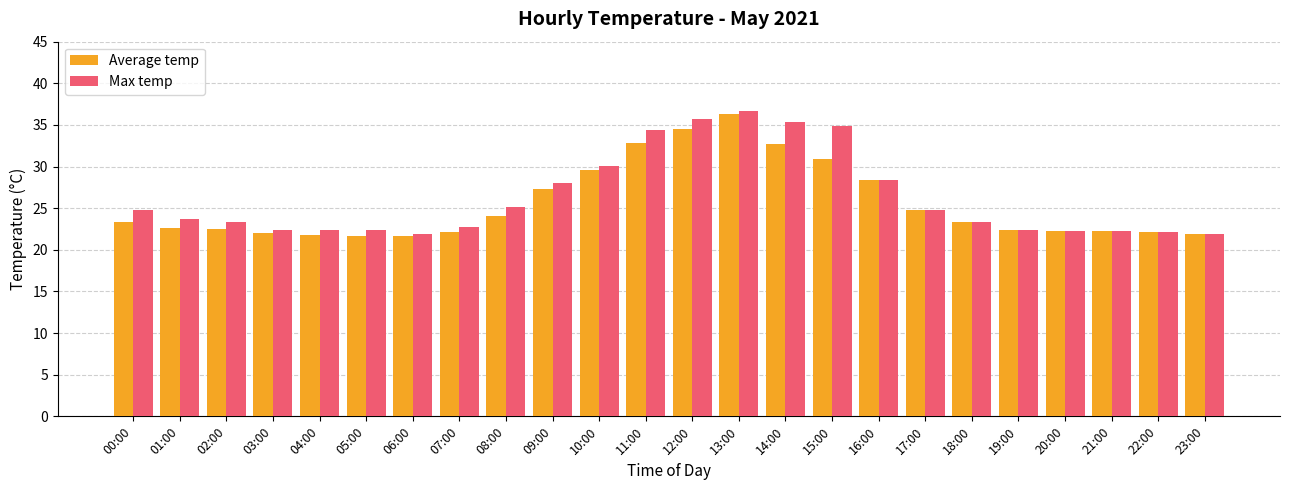

What is the difference between the maximum and minimum values in the Max temp series?

14.8